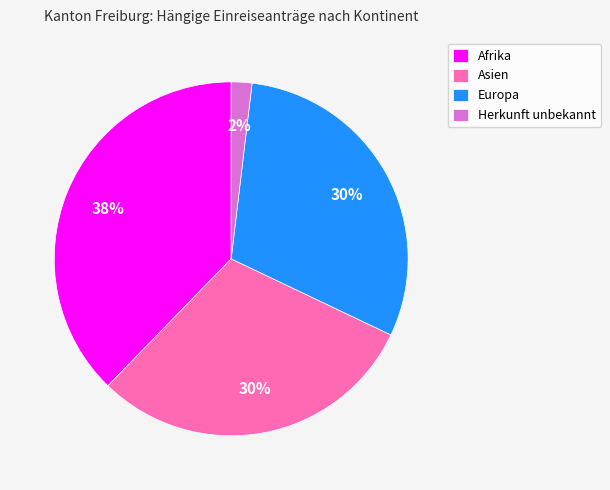

To the nearest percent, what portion does Afrika represent?

38%